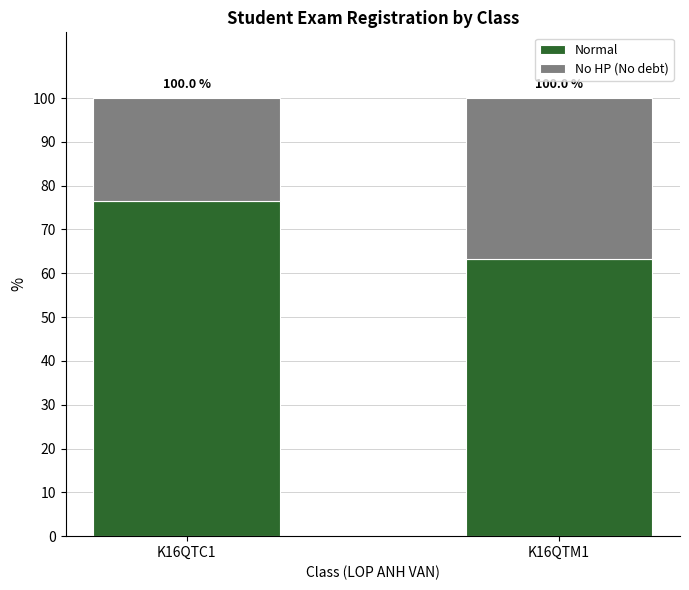

The value of No HP (No debt) at K16QTM1 is 48.8. True or false?

False